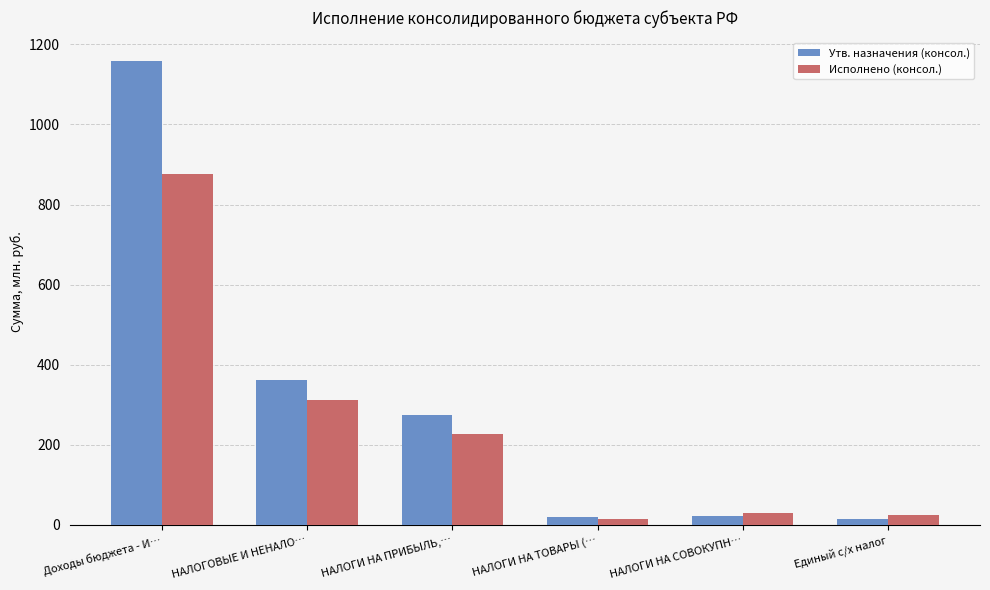

At how many categories does at least one series exceed 1145?

1